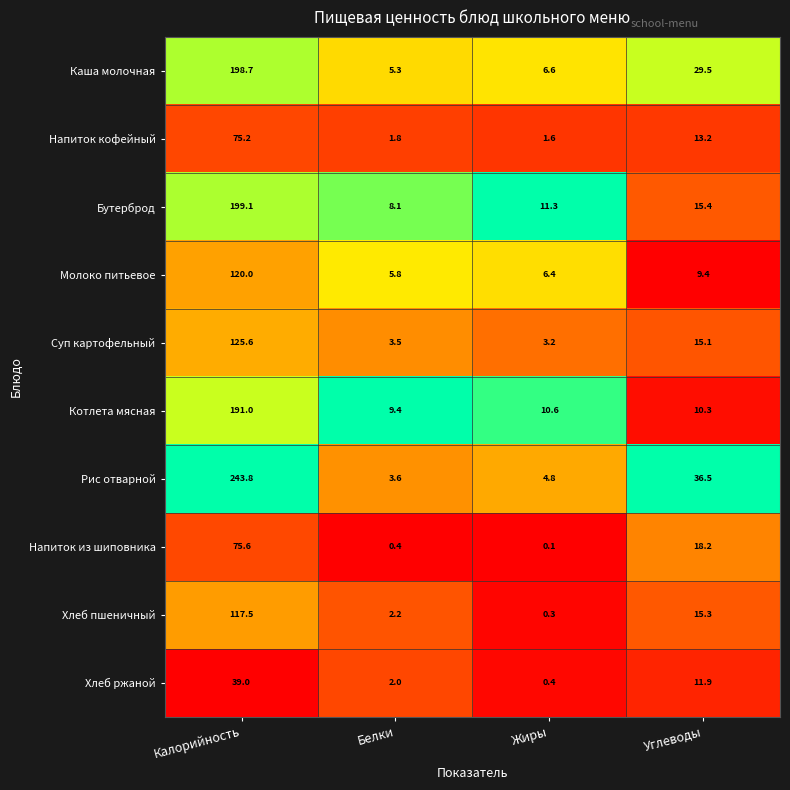

How many values in the Котлета мясная series exceed 10?

3